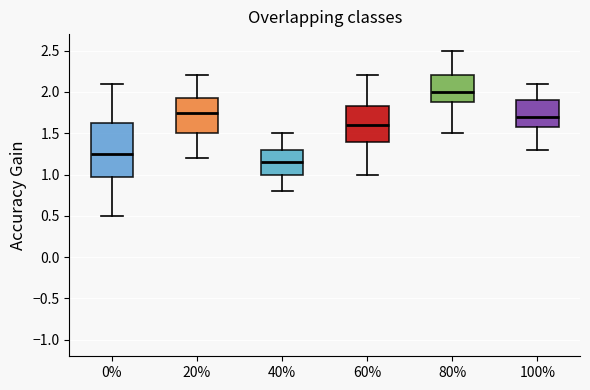

Reading left to right, read every box against the y-axis: the position of its median line, the range the box covers, and the ends of its whiskers. The values are not printed on the chart, so give them approximately, as read against the axis.

0%: median 1.25, box 1.00 to 1.65, whiskers 0.50 to 2.10
20%: median 1.75, box 1.50 to 1.95, whiskers 1.20 to 2.20
40%: median 1.15, box 1.00 to 1.30, whiskers 0.80 to 1.50
60%: median 1.60, box 1.40 to 1.85, whiskers 1.00 to 2.20
80%: median 2.00, box 1.90 to 2.20, whiskers 1.50 to 2.50
100%: median 1.70, box 1.60 to 1.90, whiskers 1.30 to 2.10